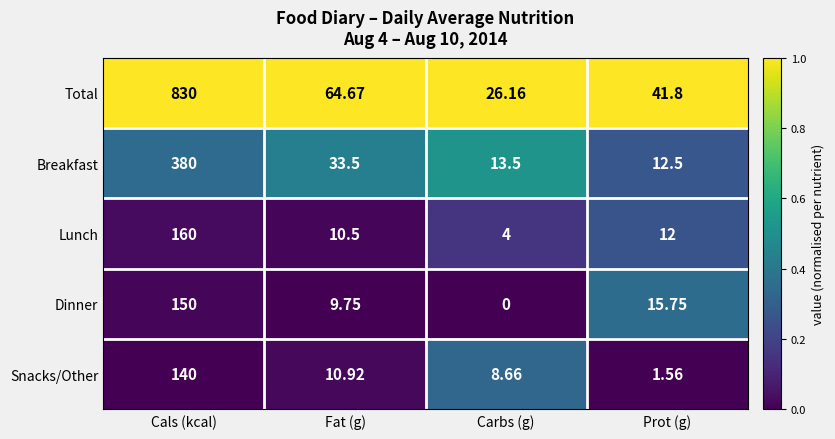

At which label does Total reach its minimum?

Carbs (g)